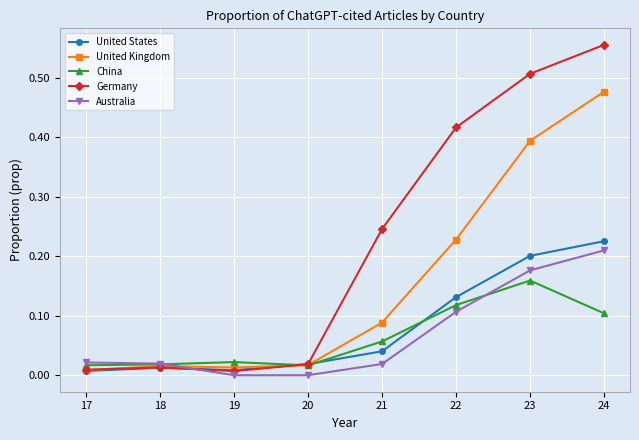

Is it true that China equals 0.0 at 18?

True